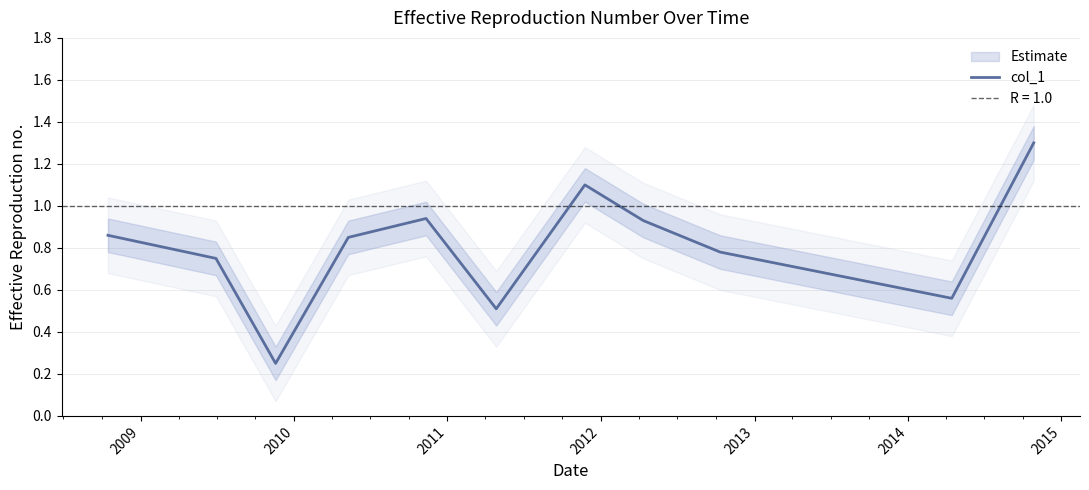

What is the highest value of the col_1 series?

1.3